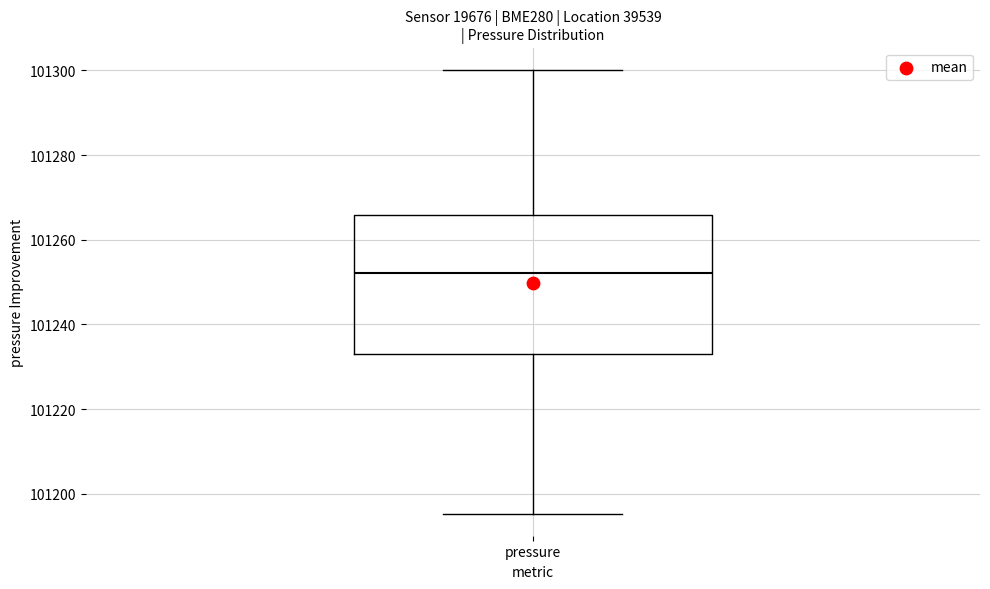

Where does the upper whisker of the box for pressure end on the y-axis? The values are not printed on the chart, so give them approximately, as read against the axis.

101300